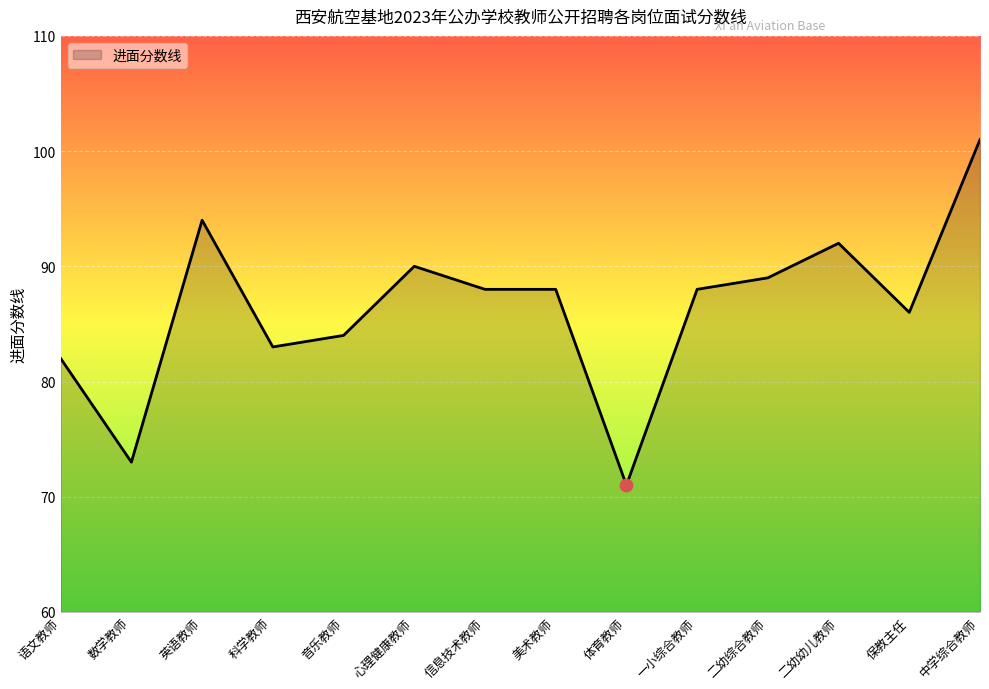

What is the change in value from 体育教师 to 中学综合教师?

+30